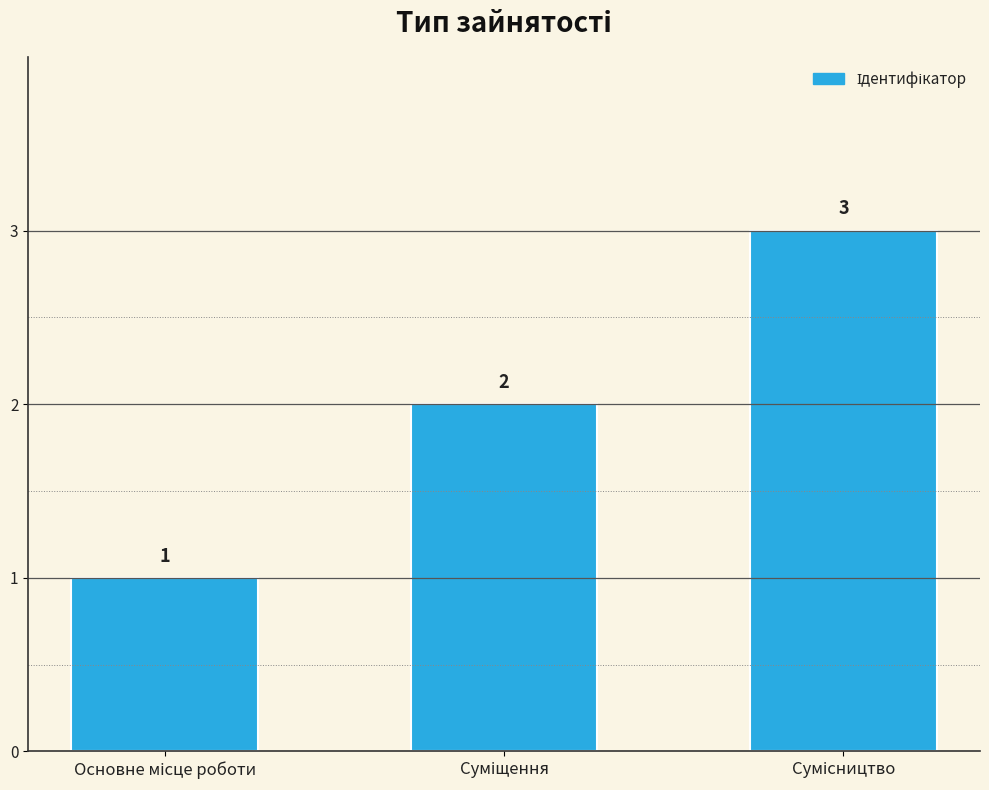

What is the average value?

2